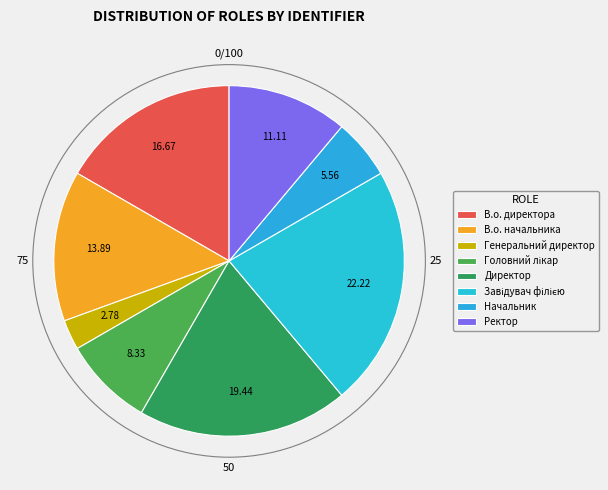

How many slices are in this pie chart?

8